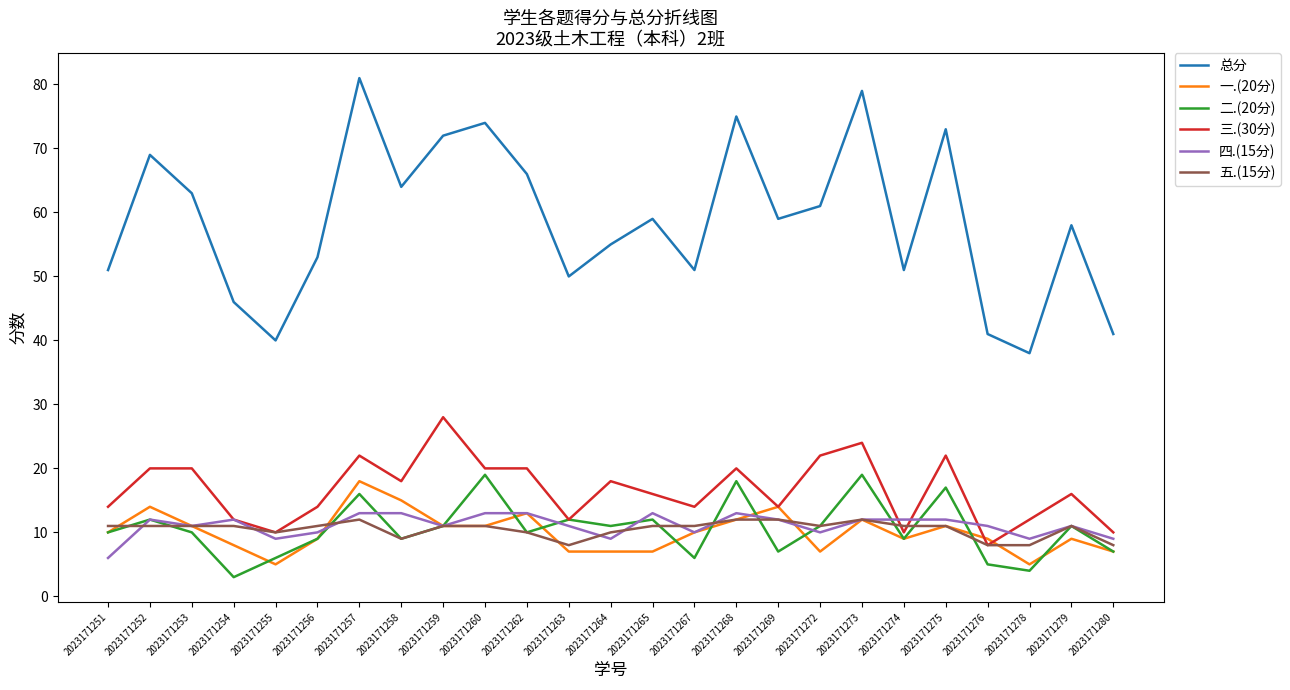

What is the sum of the 五.(15分) values at 2023171276 and 2023171251?

19